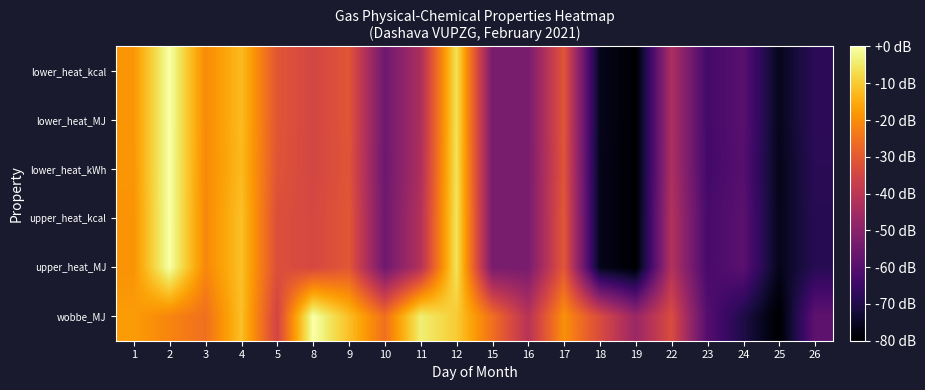

Between 22 and 12, which is larger?

12